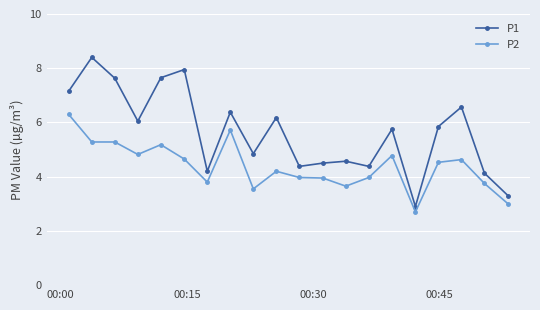

Which series has the largest range (max minus min)?

P1